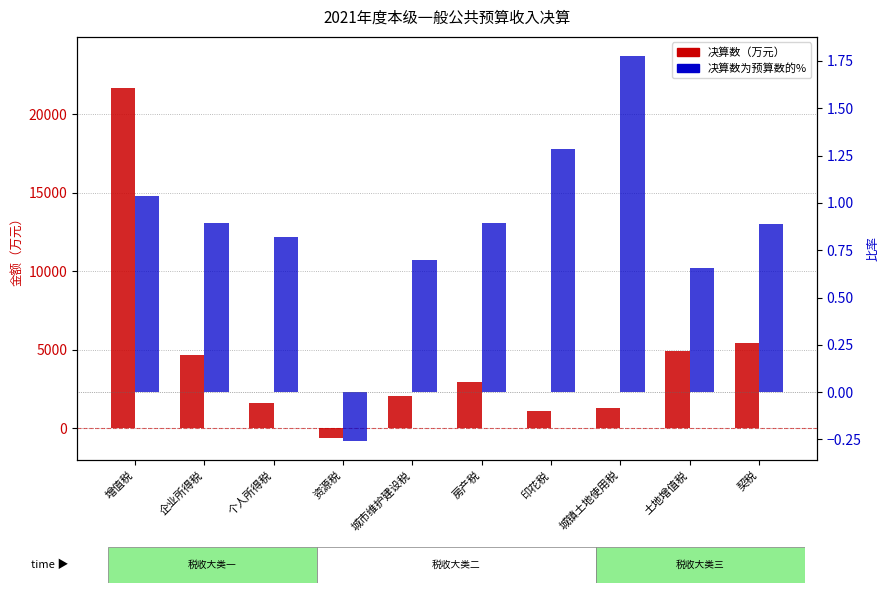

Which label corresponds to the largest value in the chart?

增值税